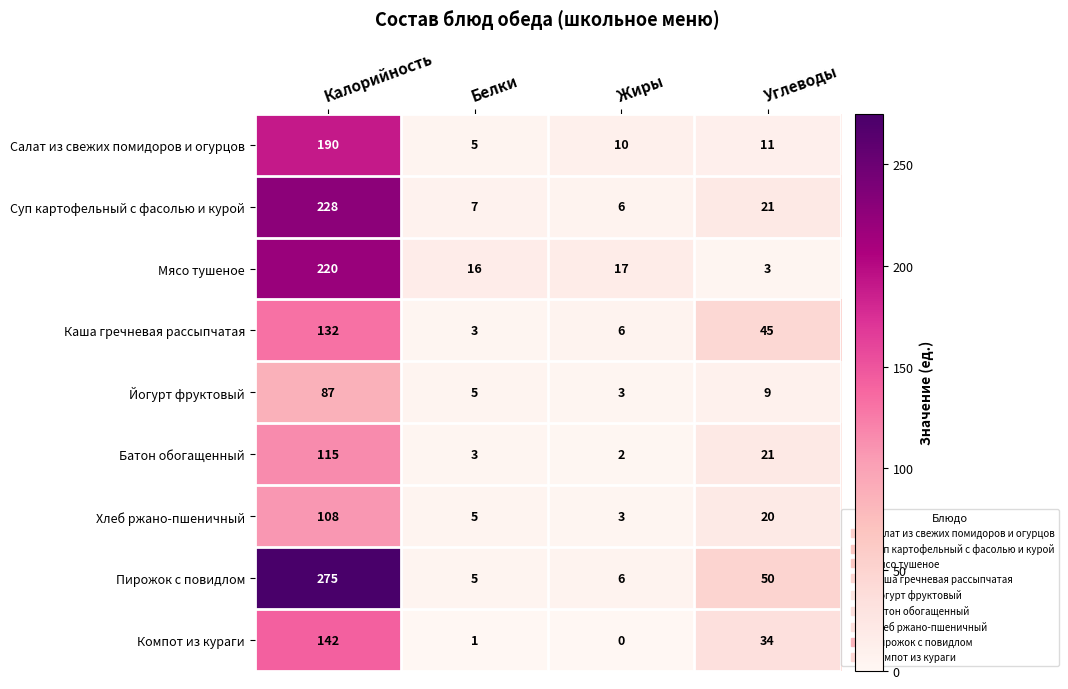

Between Калорийность and Жиры, which series saw the biggest shift?

Пирожок с повидлом